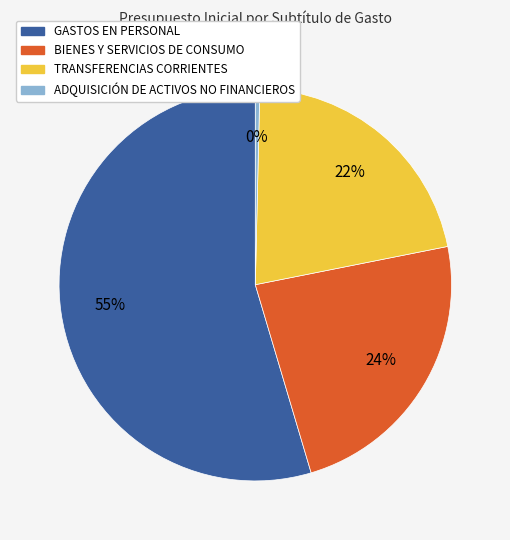

Is the sum of GASTOS EN PERSONAL and TRANSFERENCIAS CORRIENTES greater than half?

Yes